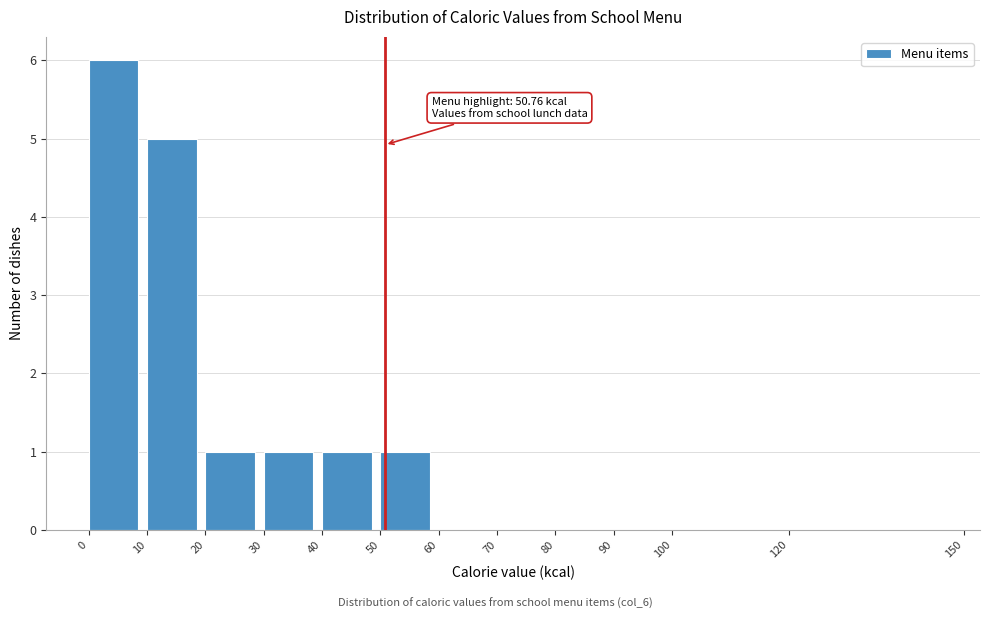

Which range on the x-axis has the tallest bar?

0 to 10